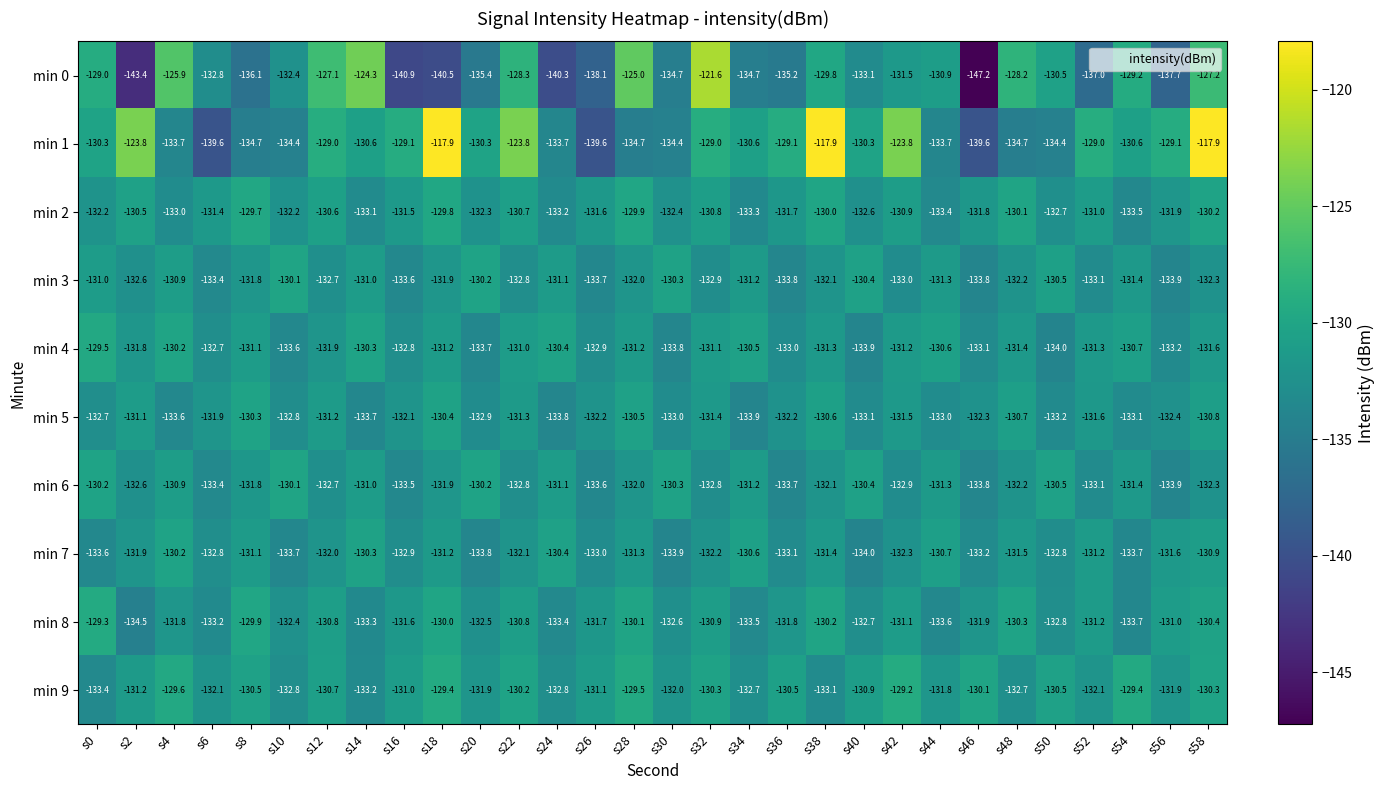

At which label does min 3 reach its peak?

s10